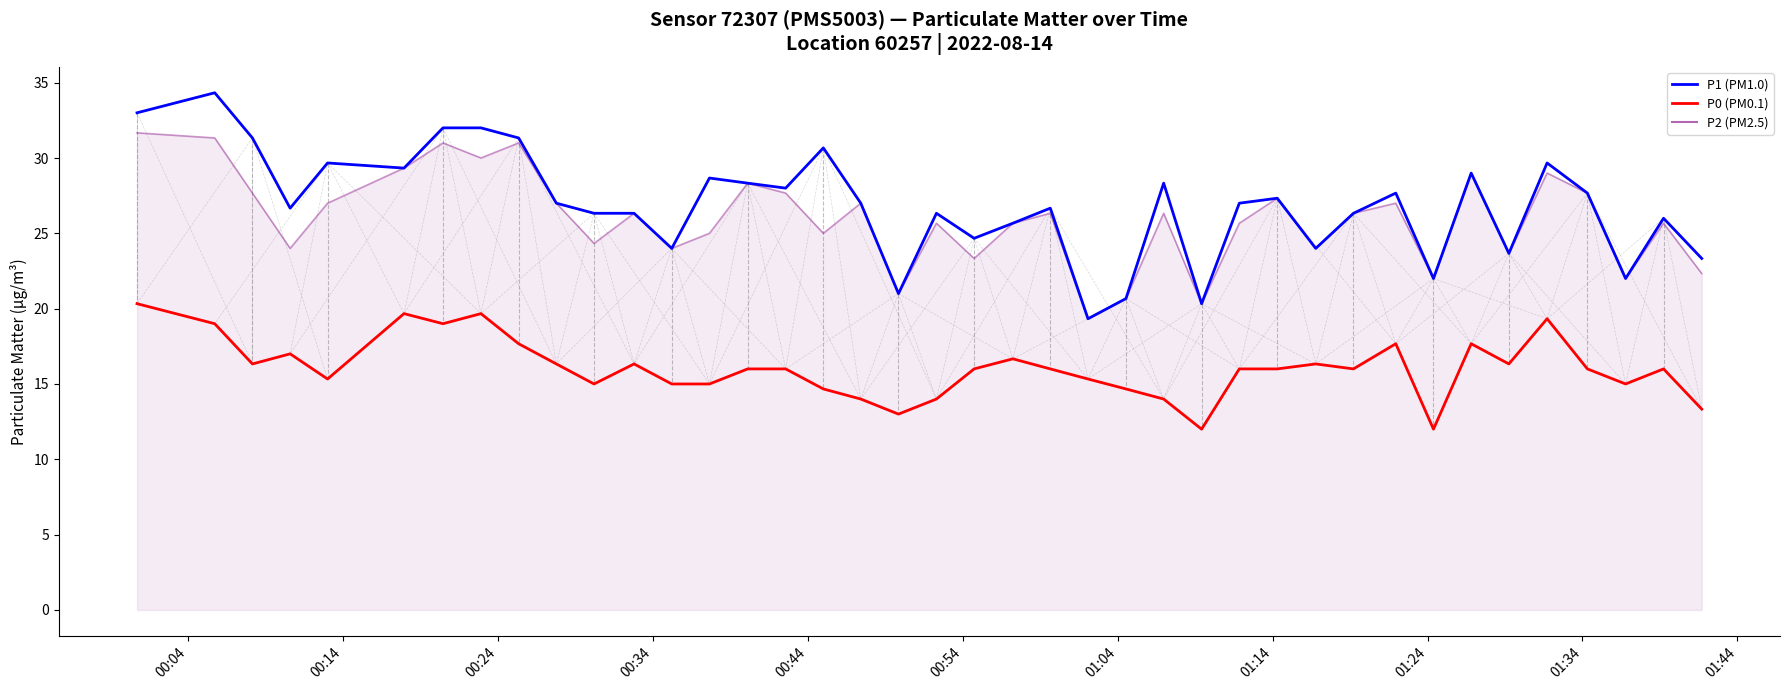

What is the smallest value displayed?

12.0